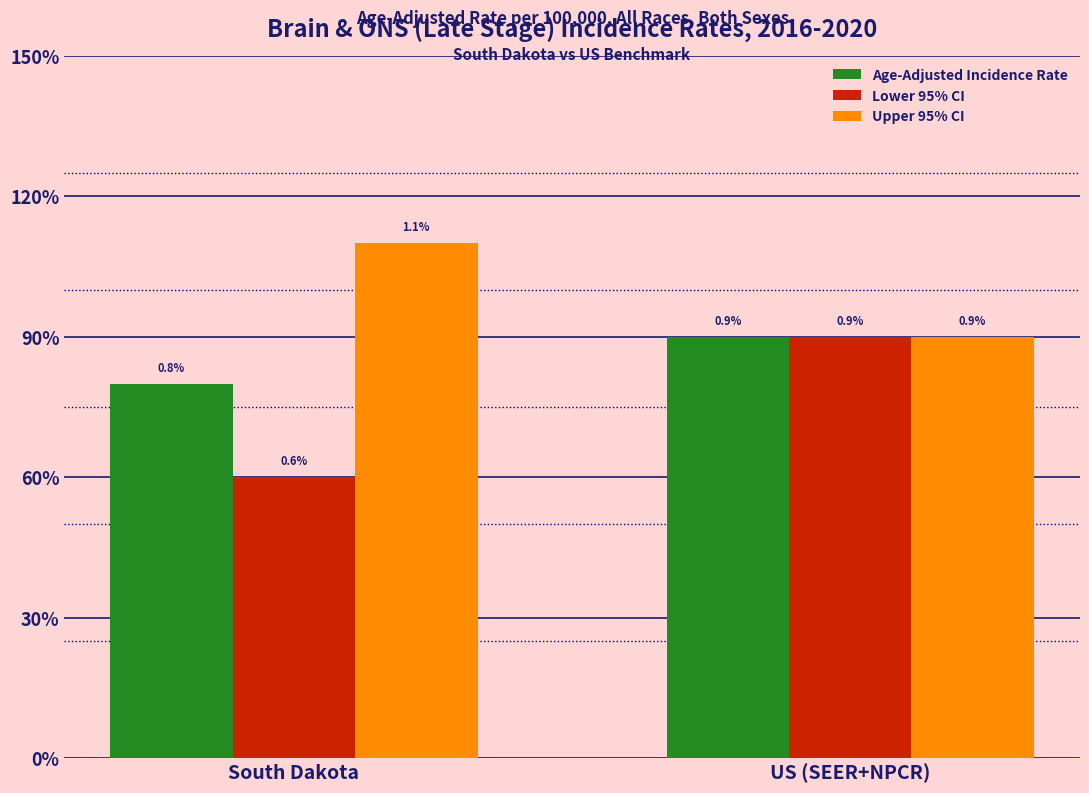

What are all the series names shown in the legend?

Age-Adjusted Incidence Rate, Lower 95% CI, Upper 95% CI